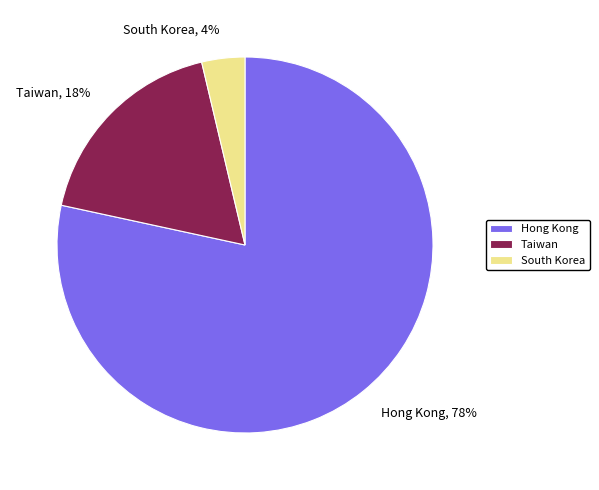

True or false: Taiwan accounts for 18% of the total.

True